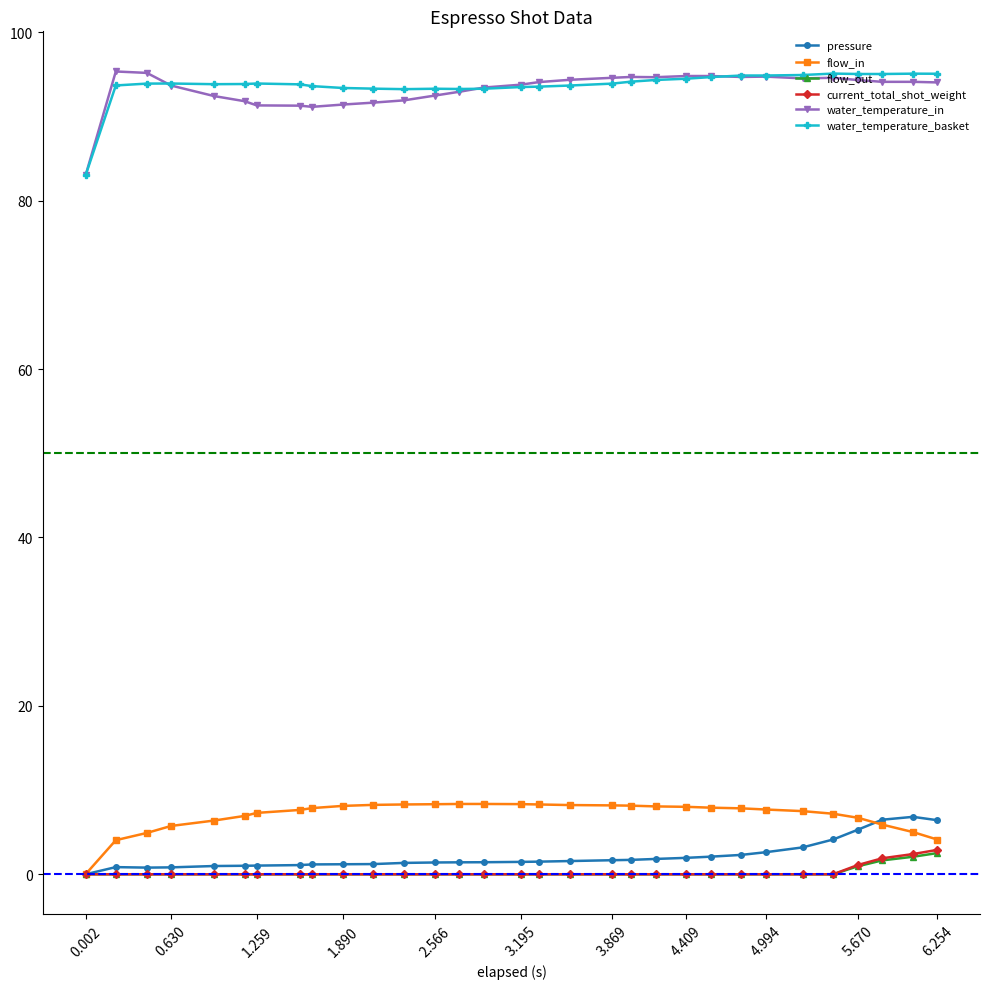

At how many categories does at least one series exceed 69?

31